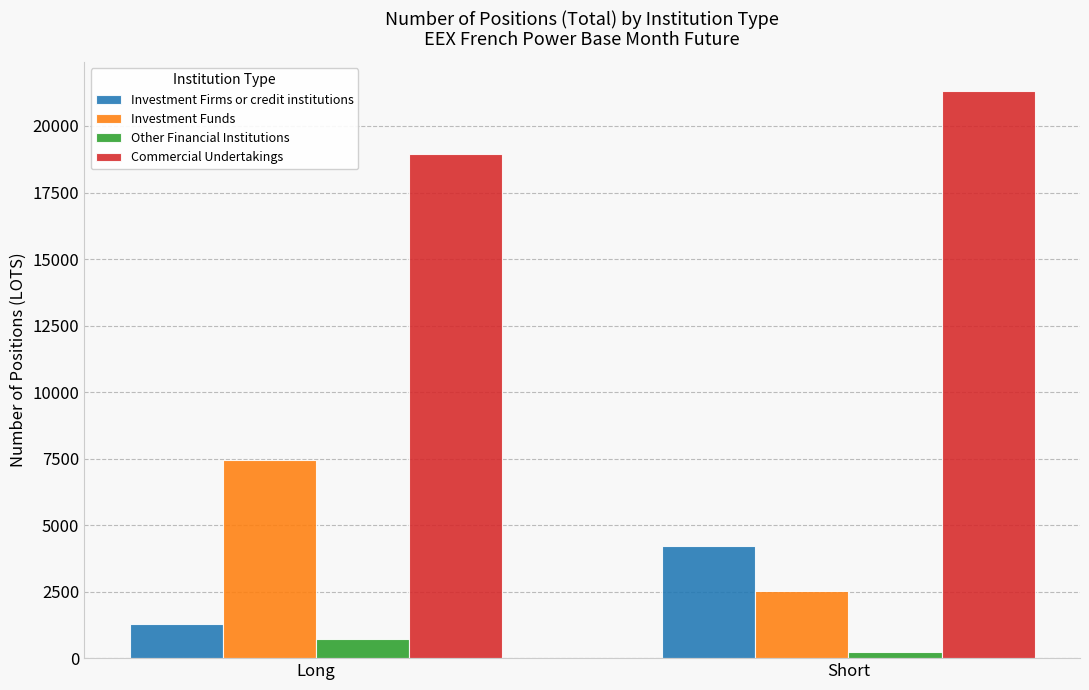

Where is Other Financial Institutions nearest to the value 481?

Short